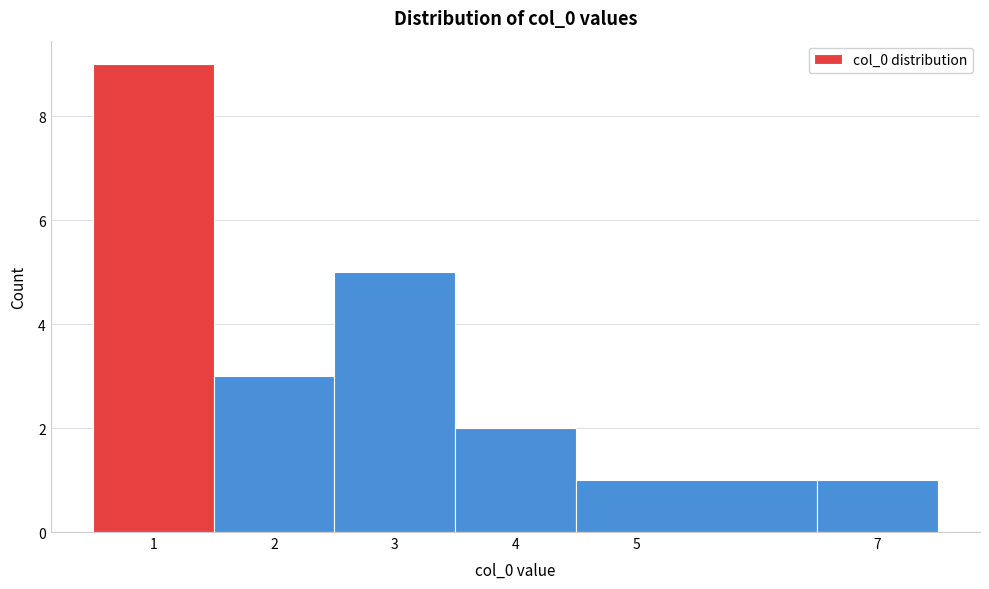

Reading left to right, transcribe this chart: for each bar, give the range it covers on the x-axis and its height. The values are not printed on the chart, so give them approximately, as read against the axis.

0.5 to 1.5: 9
1.5 to 2.5: 3
2.5 to 3.5: 5
3.5 to 4.5: 2
4.5 to 6.5: 1
6.5 to 7.5: 1